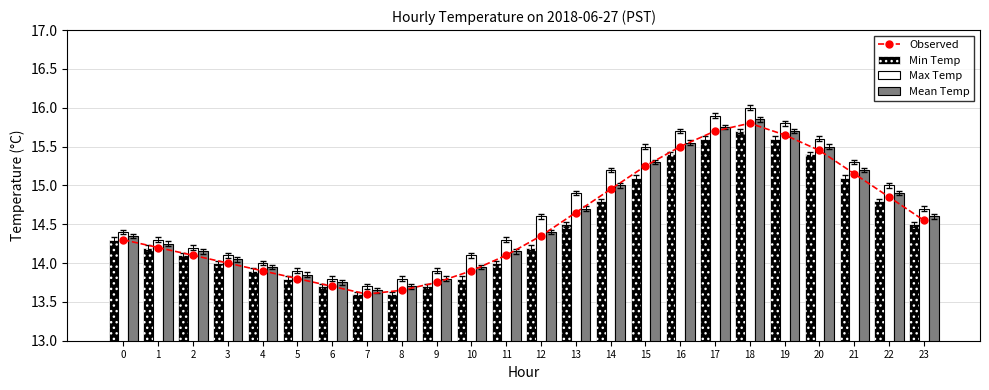

What is the sum of all Min Temp values?

347.4